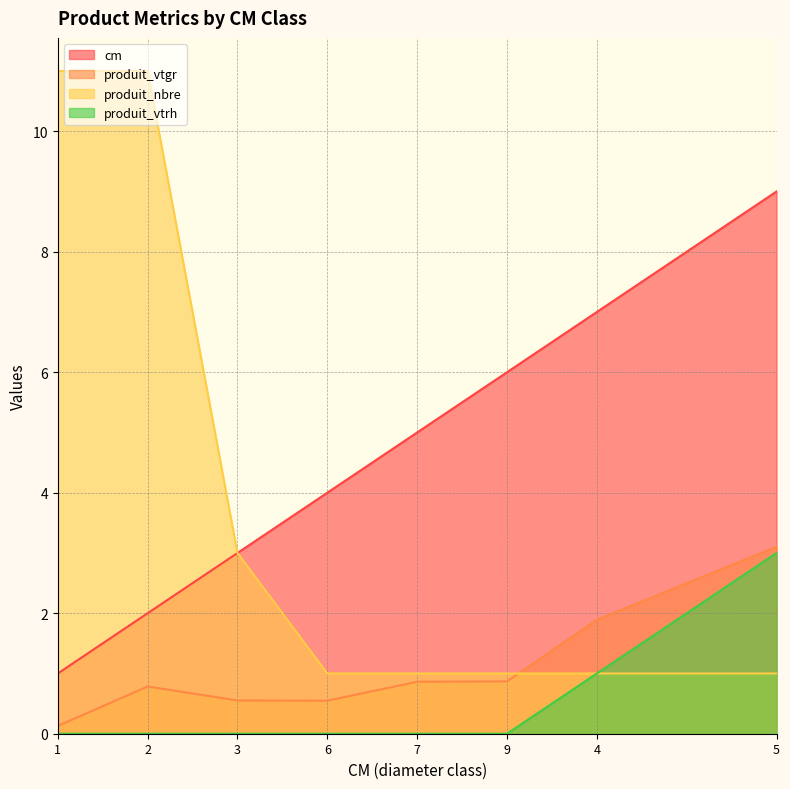

List the labels in order of cm value, largest first.

5, 4, 9, 7, 6, 3, 2, 1